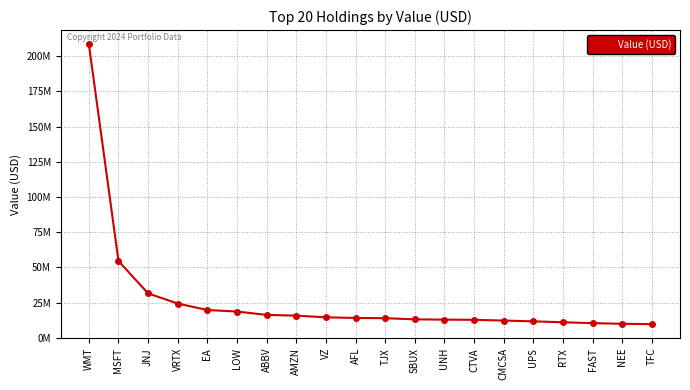

List the labels in order of value, smallest first.

TFC, NEE, FAST, RTX, UPS, CMCSA, CTVA, UNH, SBUX, TJX, AFL, VZ, AMZN, ABBV, LOW, EA, VRTX, JNJ, MSFT, WMT